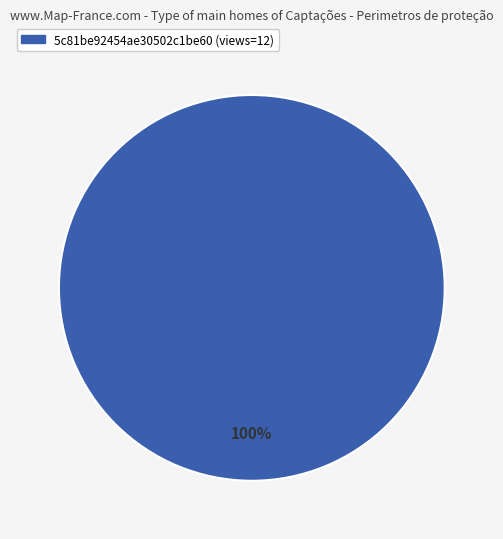

Is there any slice that represents more than half of the pie?

Yes